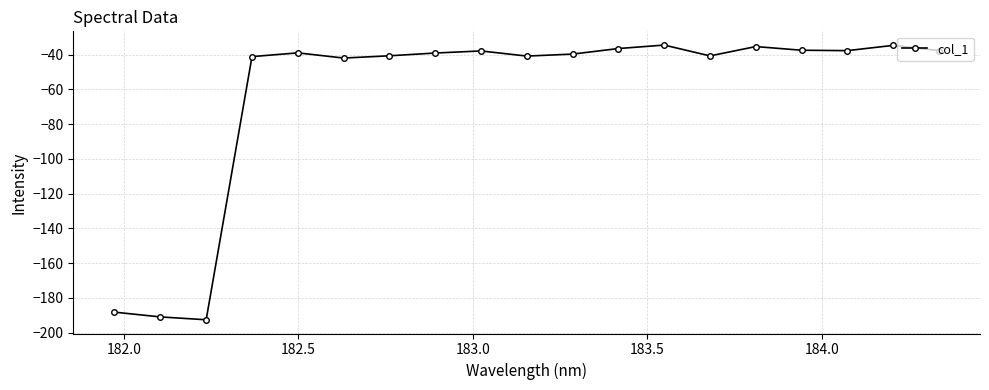

What is the minimum value shown in the chart?

-192.6